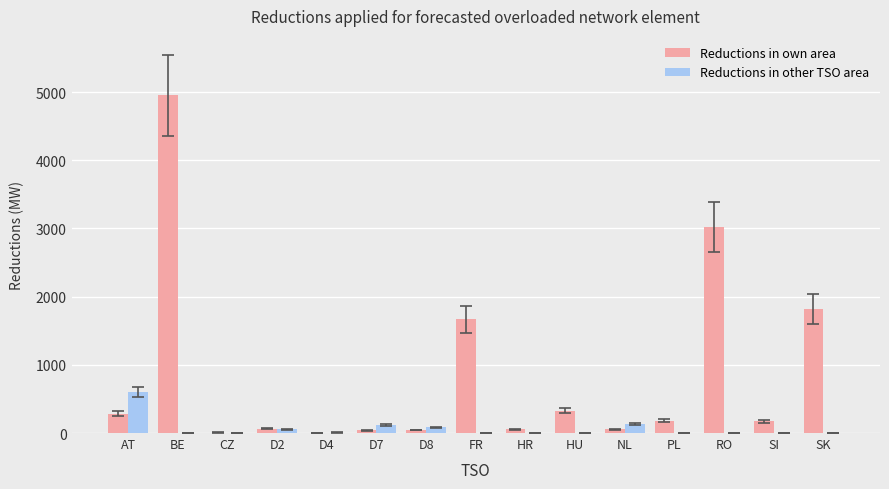

At which label does Reductions in own area reach its peak?

BE